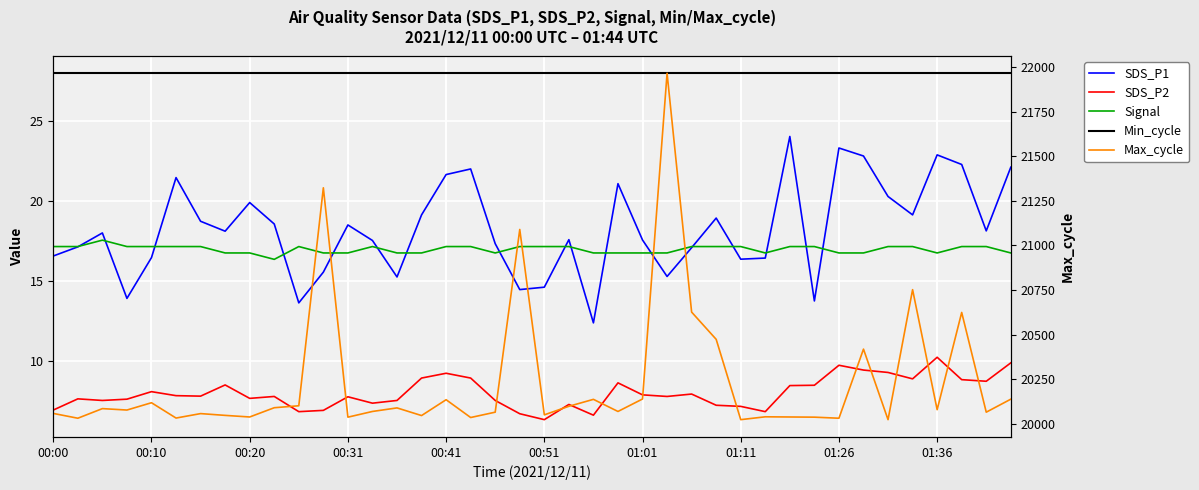

What position from the right is 23?

17